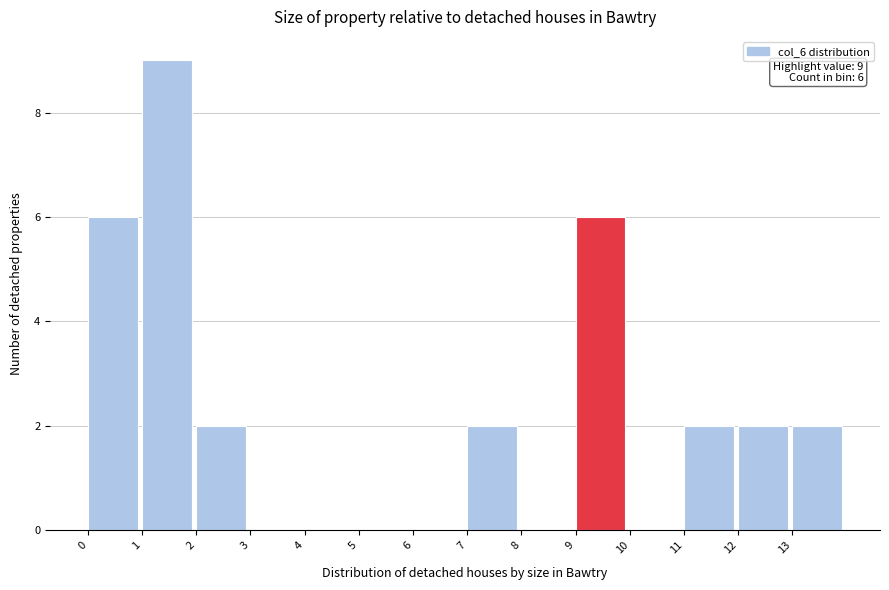

Which range on the x-axis has the tallest bar?

1 to 2